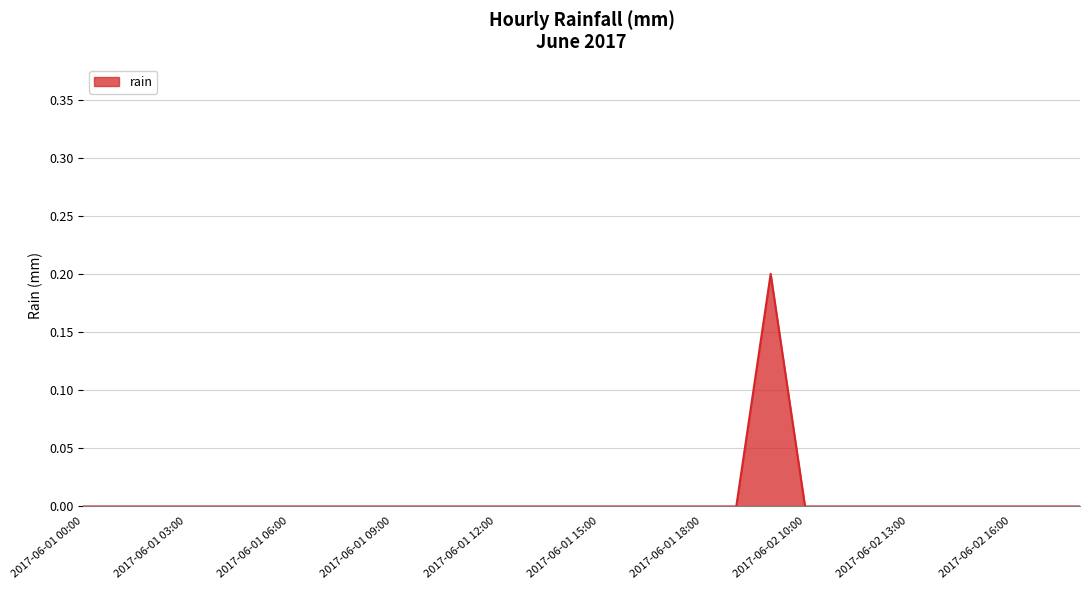

What is the greatest value displayed?

0.2